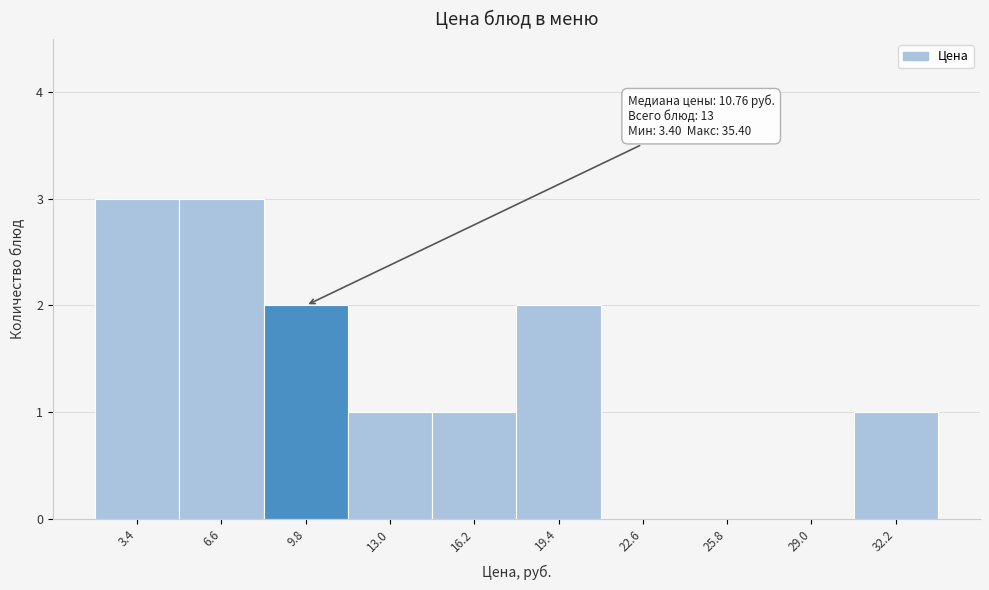

Reading left to right, list all the values displayed in this chart.

3.4=3	6.6=3	9.8=2	13.0=1	16.2=1	19.4=2	22.6=0	25.8=0	29.0=0	32.2=1